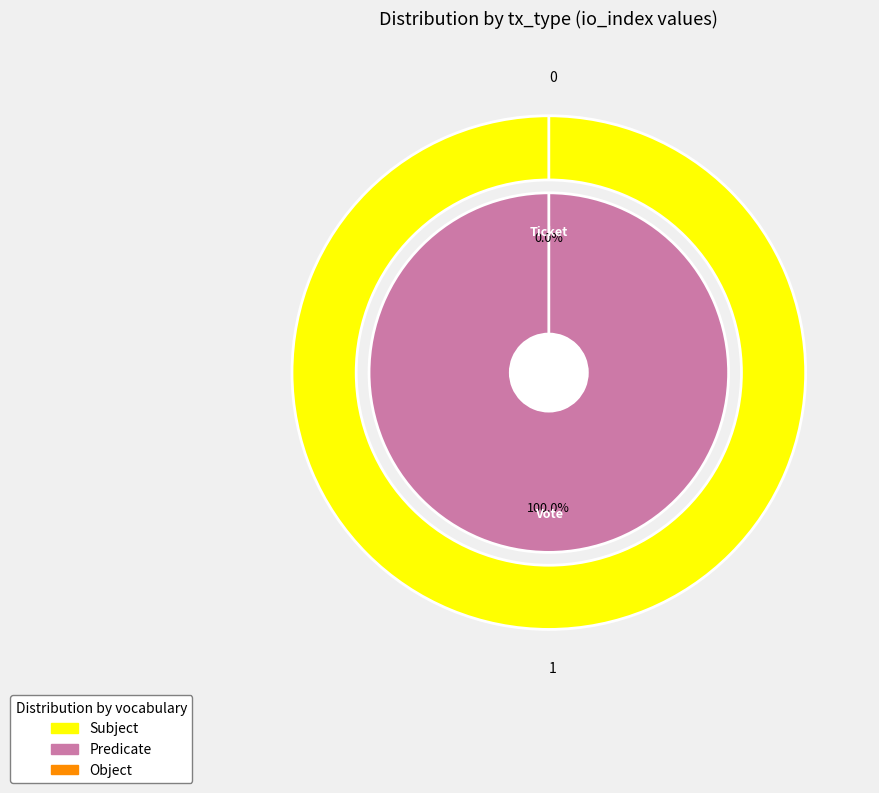

Which category has the smallest portion of the pie?

Ticket